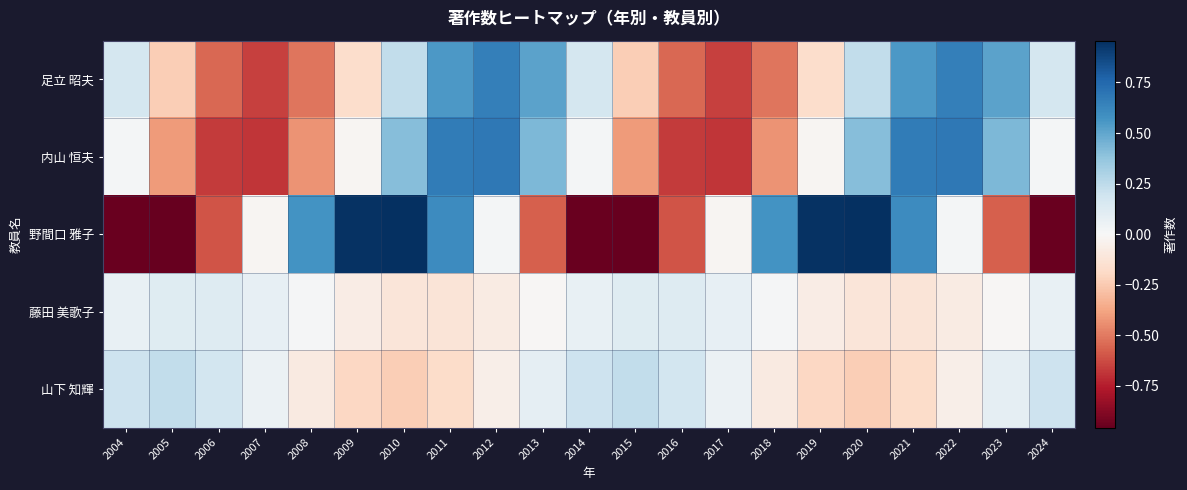

Reading left to right, transcribe all the data shown in this chart.

足立 昭夫: 2004=0.2	2005=-0.2	2006=-0.6	2007=-0.7	2008=-0.5	2009=-0.2	2010=0.2	2011=0.6	2012=0.7	2013=0.5	2014=0.2	2015=-0.2	2016=-0.6	2017=-0.7	2018=-0.5	2019=-0.2	2020=0.2	2021=0.6	2022=0.7	2023=0.5	2024=0.2
内山 恒夫: 2004=0.0	2005=-0.4	2006=-0.7	2007=-0.7	2008=-0.4	2009=-0.0	2010=0.4	2011=0.7	2012=0.7	2013=0.4	2014=0.0	2015=-0.4	2016=-0.7	2017=-0.7	2018=-0.4	2019=-0.0	2020=0.4	2021=0.7	2022=0.7	2023=0.4	2024=0.0
野間口 雅子: 2004=-0.9	2005=-1.0	2006=-0.6	2007=-0.0	2008=0.6	2009=0.9	2010=1.0	2011=0.6	2012=0.0	2013=-0.6	2014=-0.9	2015=-1.0	2016=-0.6	2017=-0.0	2018=0.6	2019=0.9	2020=1.0	2021=0.6	2022=0.0	2023=-0.6	2024=-0.9
藤田 美歌子: 2004=0.1	2005=0.1	2006=0.1	2007=0.1	2008=0.0	2009=-0.1	2010=-0.1	2011=-0.1	2012=-0.1	2013=-0.0	2014=0.1	2015=0.1	2016=0.1	2017=0.1	2018=0.0	2019=-0.1	2020=-0.1	2021=-0.1	2022=-0.1	2023=-0.0	2024=0.1
山下 知輝: 2004=0.2	2005=0.2	2006=0.2	2007=0.1	2008=-0.1	2009=-0.2	2010=-0.2	2011=-0.2	2012=-0.1	2013=0.1	2014=0.2	2015=0.2	2016=0.2	2017=0.1	2018=-0.1	2019=-0.2	2020=-0.2	2021=-0.2	2022=-0.1	2023=0.1	2024=0.2